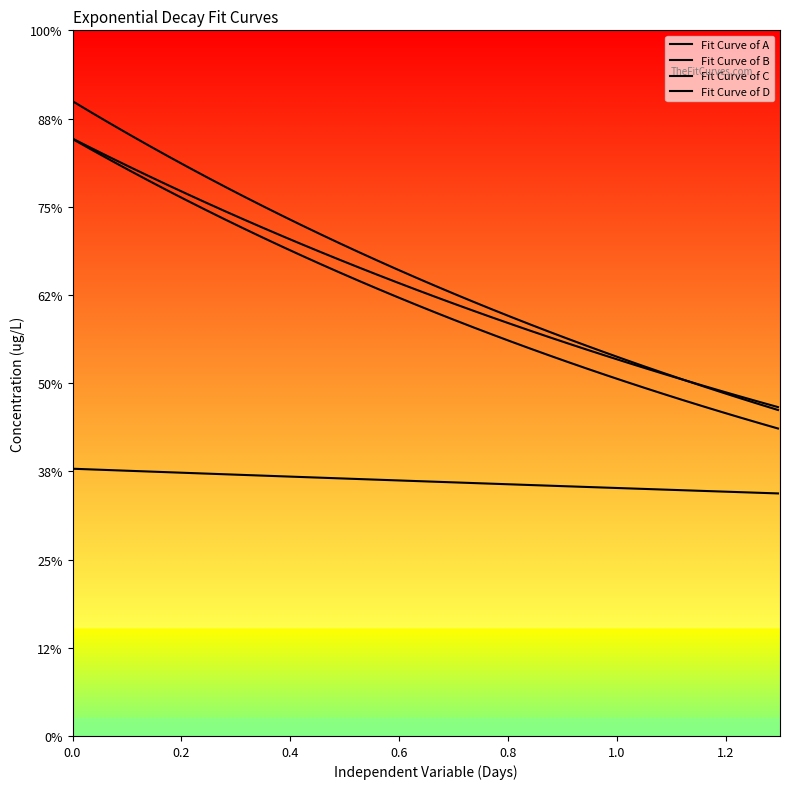

What is the sum of all Fit Curve of D values?

10972.8